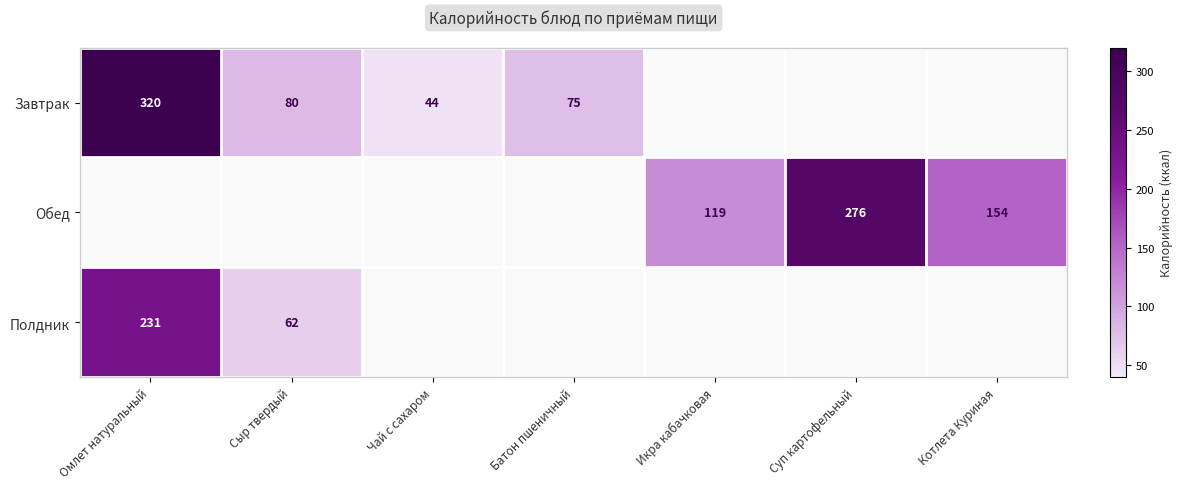

Is it true that Обед equals 275.6 at Котлета Куриная?

False